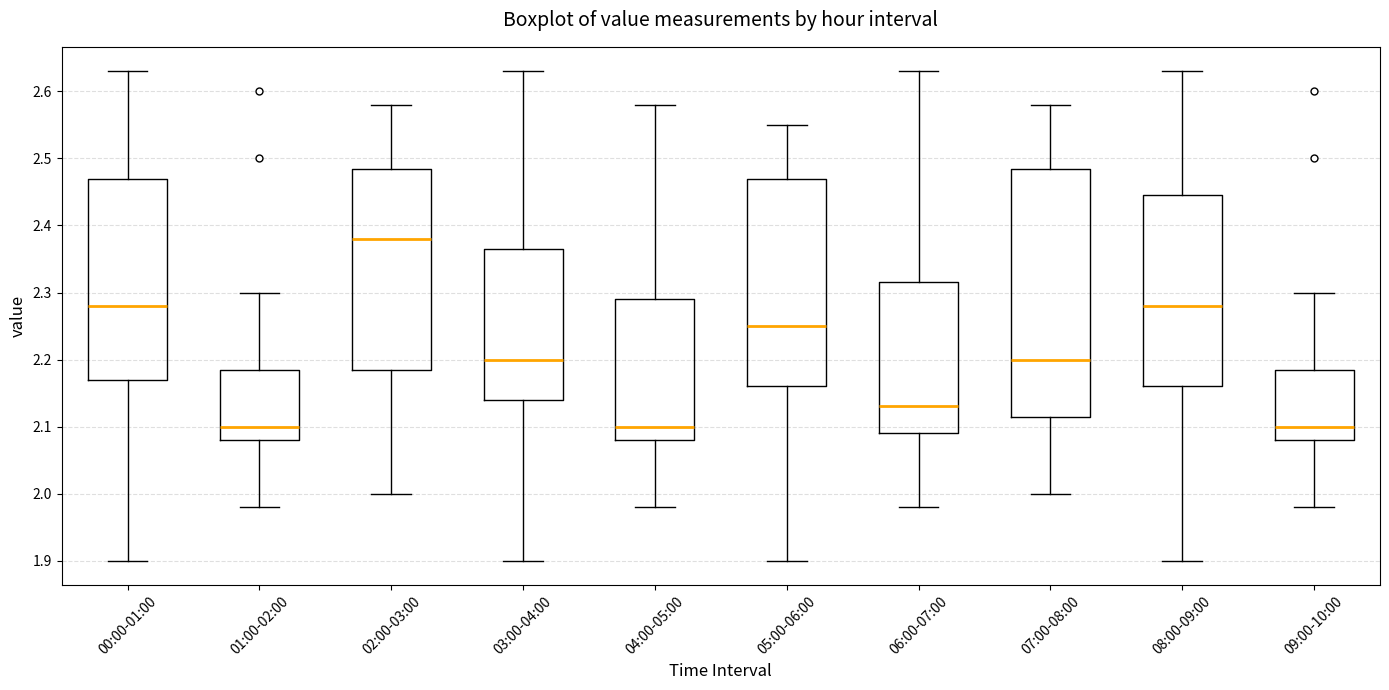

Where does the lower whisker of the box for 01:00-02:00 end on the y-axis? The values are not printed on the chart, so give them approximately, as read against the axis.

1.98